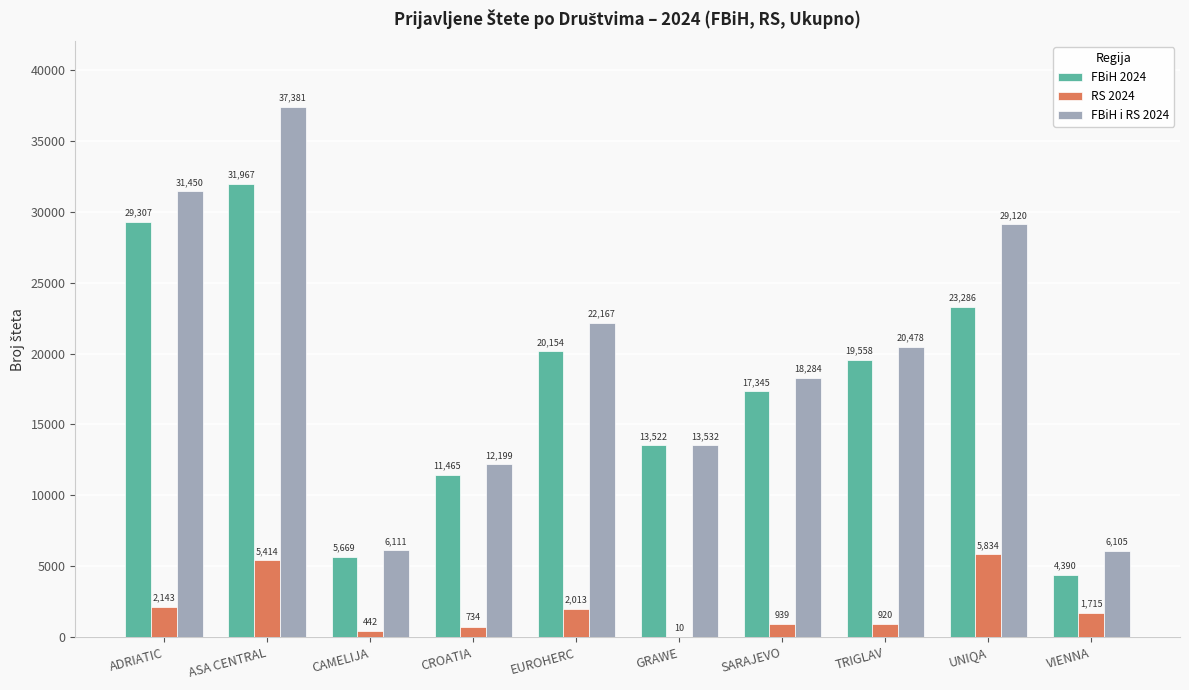

At which label does RS 2024 reach its peak?

UNIQA